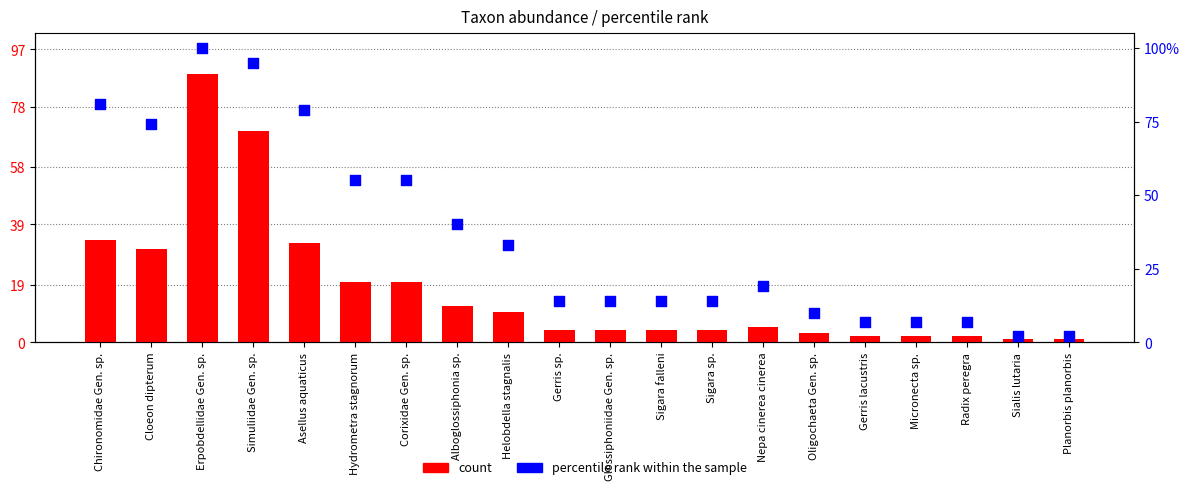

Is the value of count at Glossiphoniidae Gen. sp. greater than the value of percentile rank within the sample at Micronecta sp.?

No